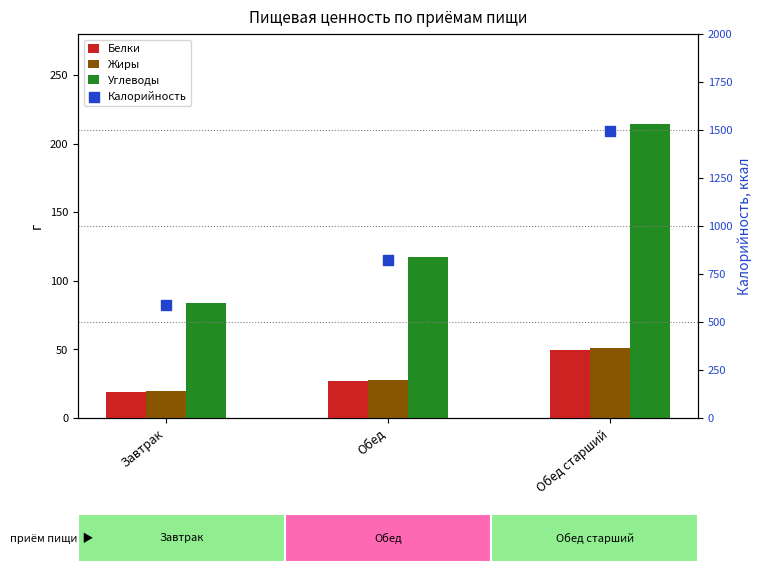

What are all the series names shown in the legend?

Белки, Жиры, Углеводы, Калорийность